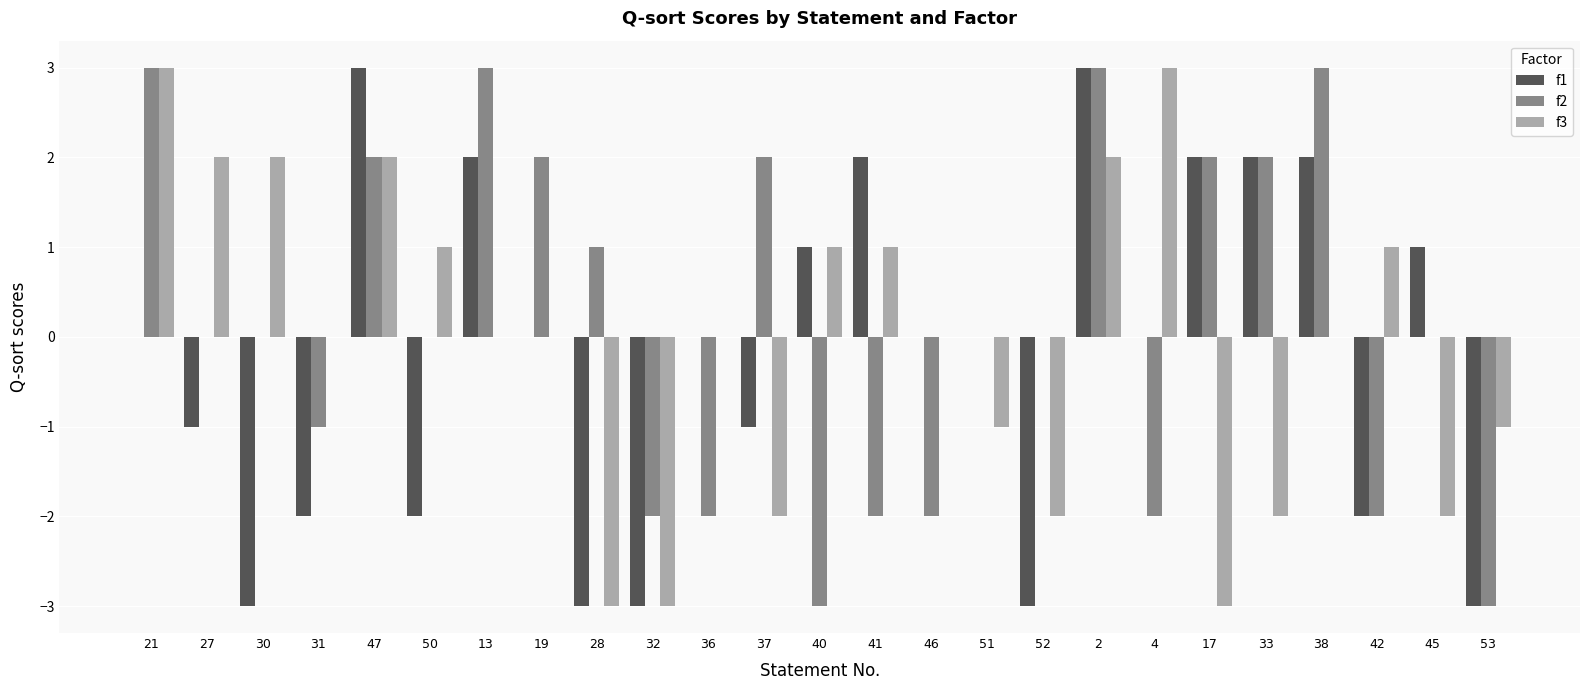

The value of f2 at 4 is -3. True or false?

False